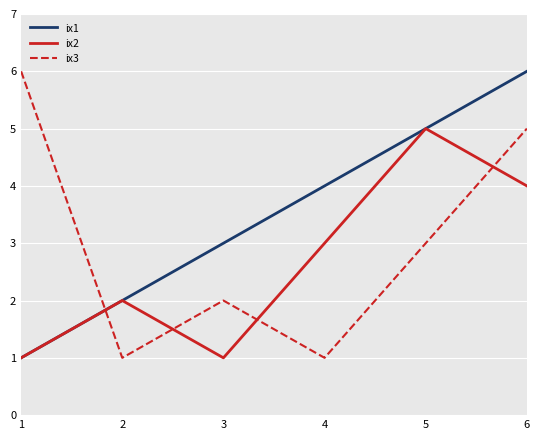

True or false: ix3 and ix2 intersect in this chart.

True